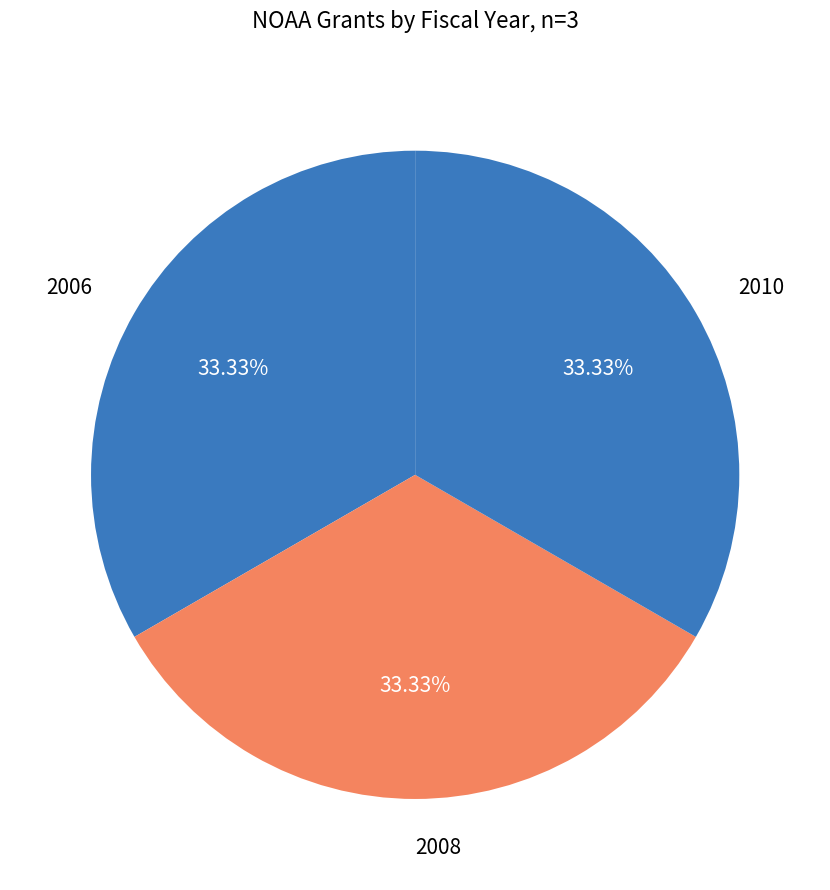

Approximately how many times larger is the value at 2010 compared to 2006?

1.0